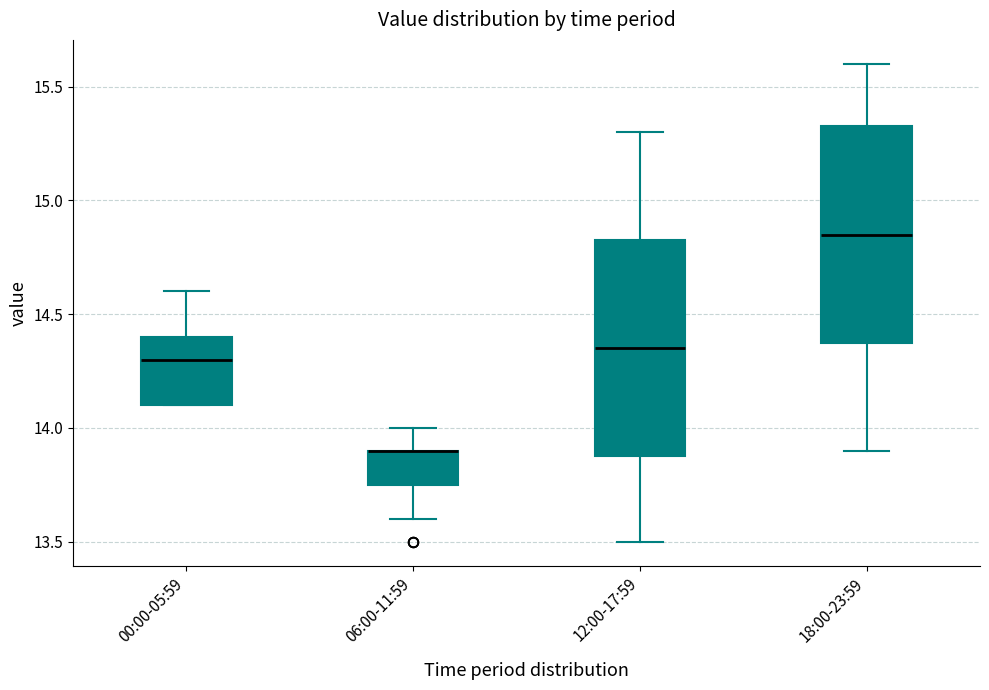

Where does the upper whisker of the box for 18:00-23:59 end on the y-axis? The values are not printed on the chart, so give them approximately, as read against the axis.

15.60